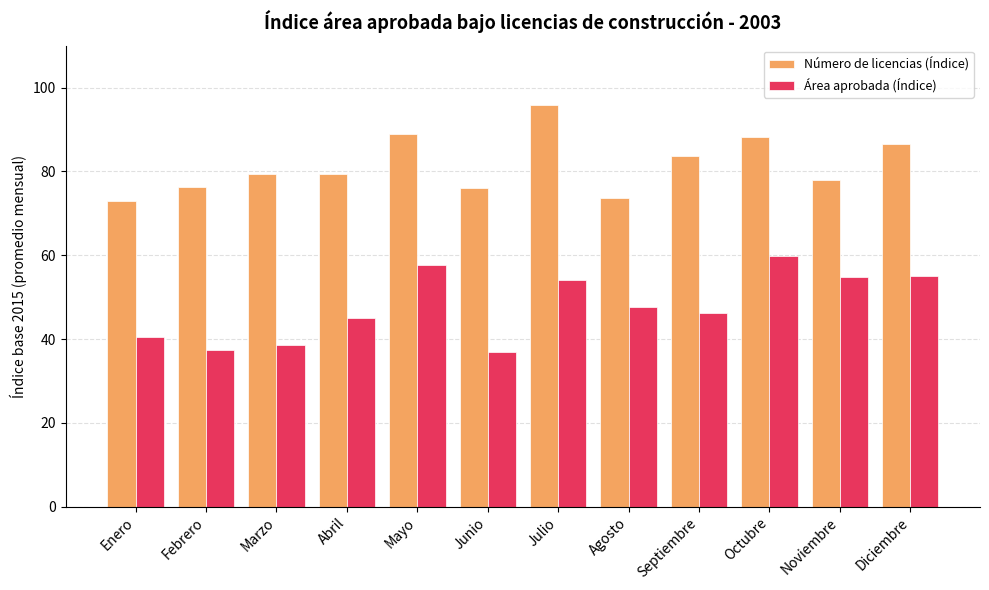

How many groups of bars are there?

12